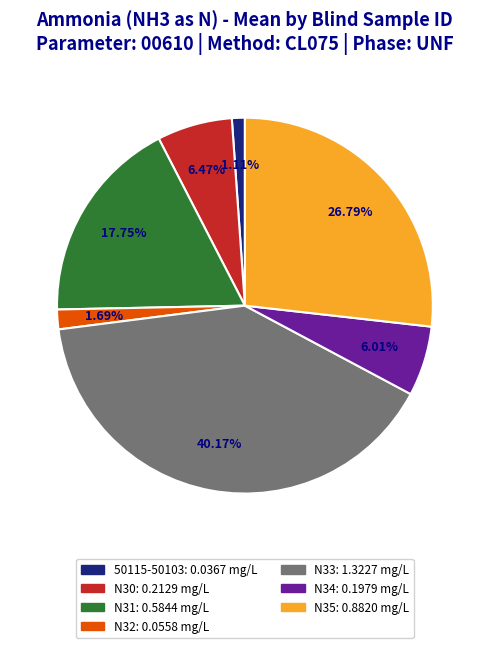

What portion of the pie excludes N32?

98.3%